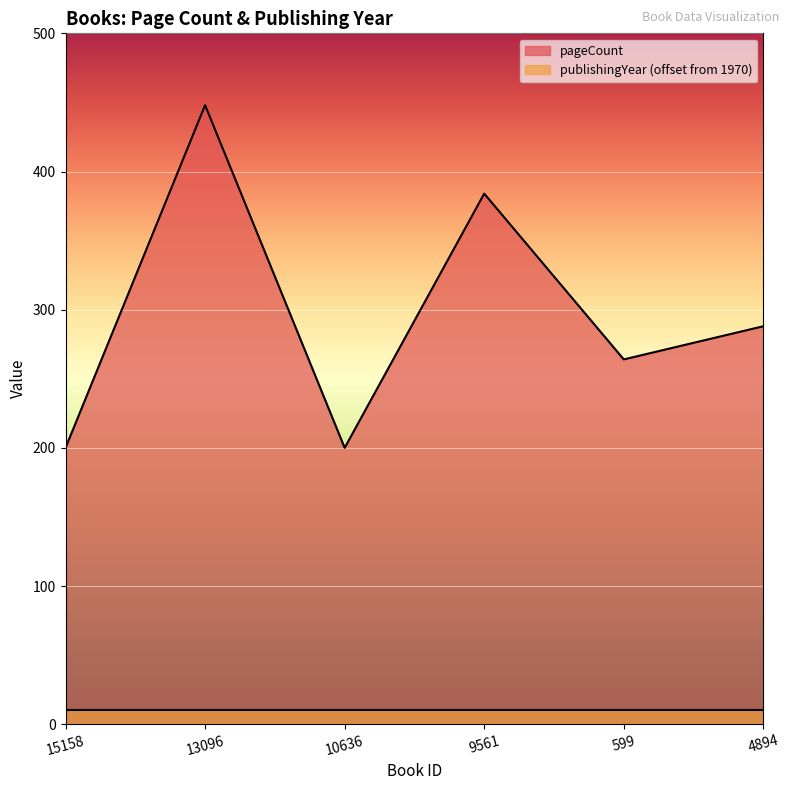

List the labels in order of value, largest first.

13096, 9561, 4894, 599, 15158, 10636